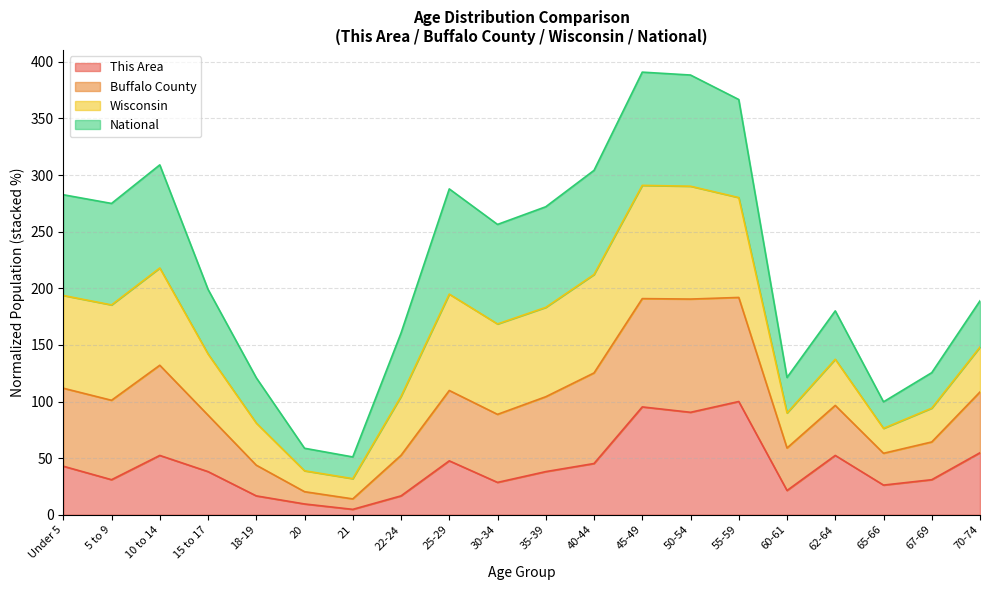

What is the highest value of the This Area series?

100.0